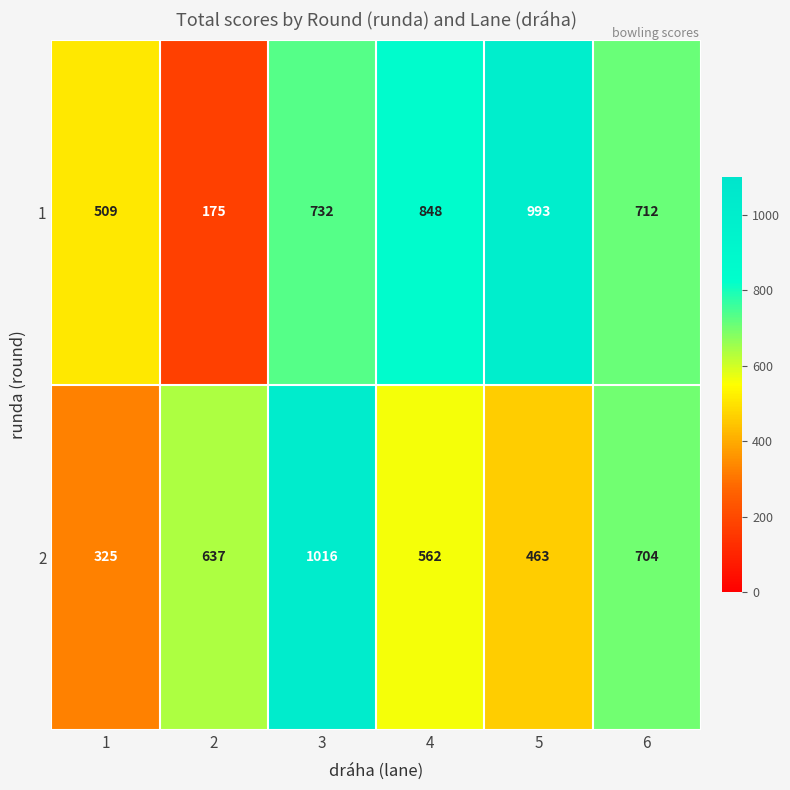

What is the smallest value displayed?

175